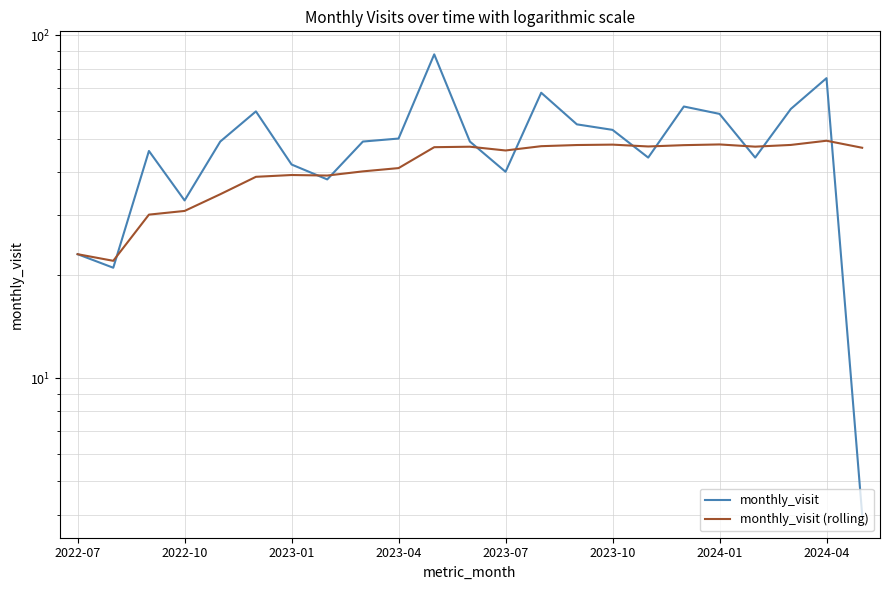

True or false: monthly_visit has a value of 69.3 at 2023-01.

False